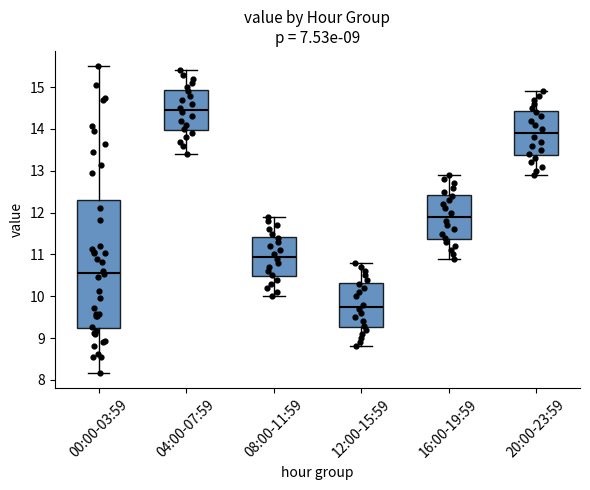

Which box is the tallest, from its lower edge to its upper edge?

00:00-03:59